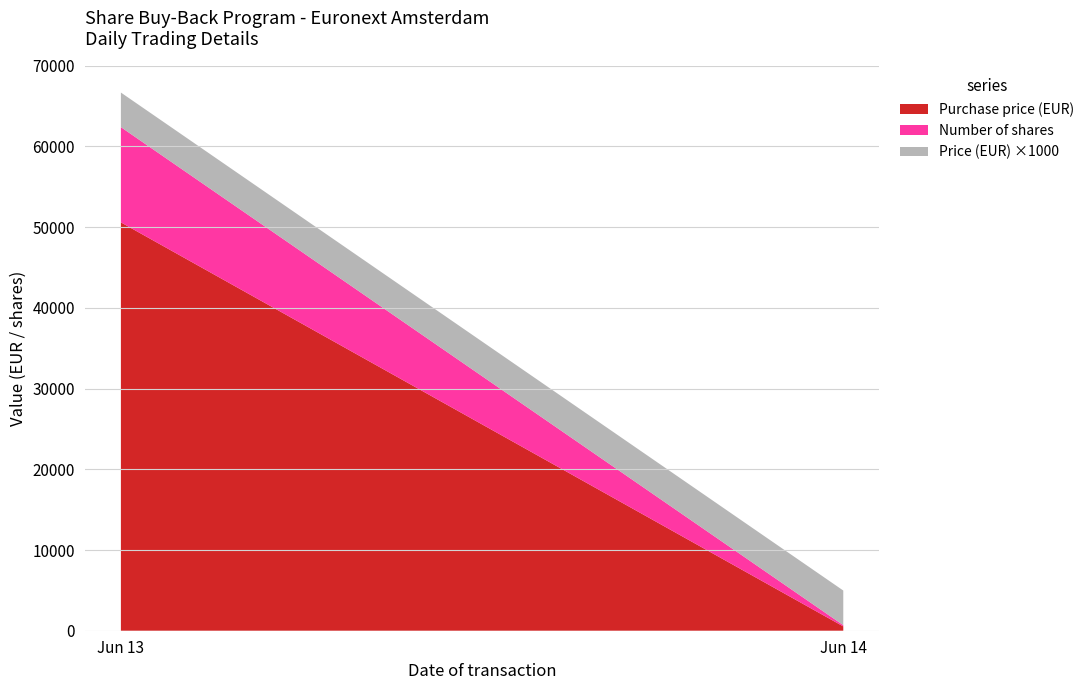

Rank the categories by Purchase price (EUR) value from highest to lowest.

Jun 13, Jun 14